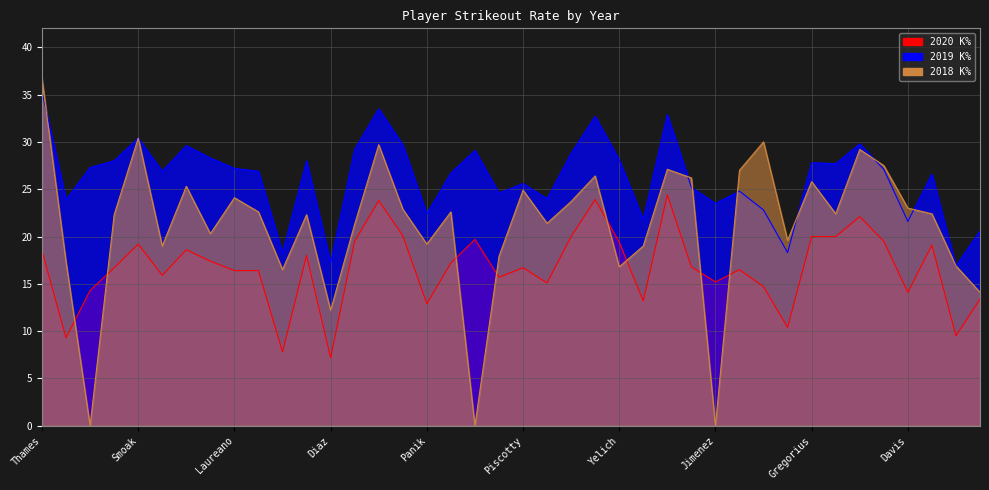

How many intersections are there between 2018 and 2019?

7